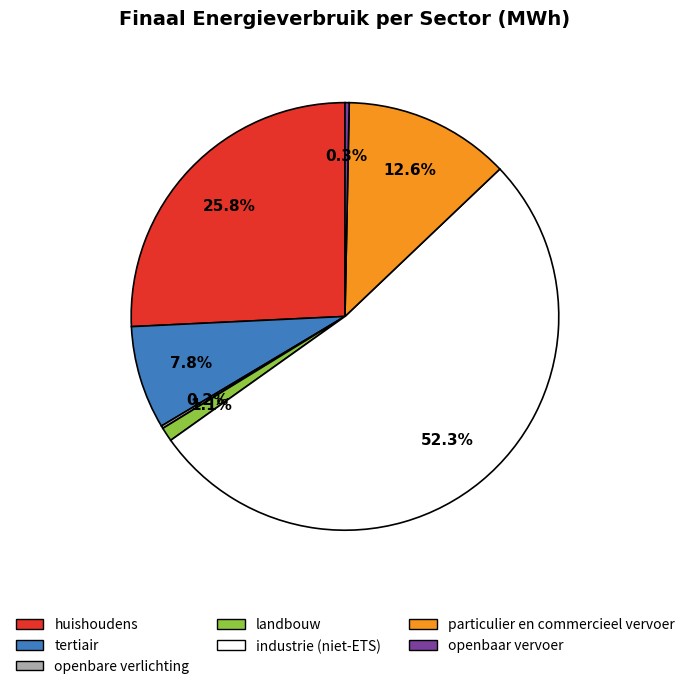

Between openbaar vervoer and particulier en commercieel vervoer, which is larger?

particulier en commercieel vervoer